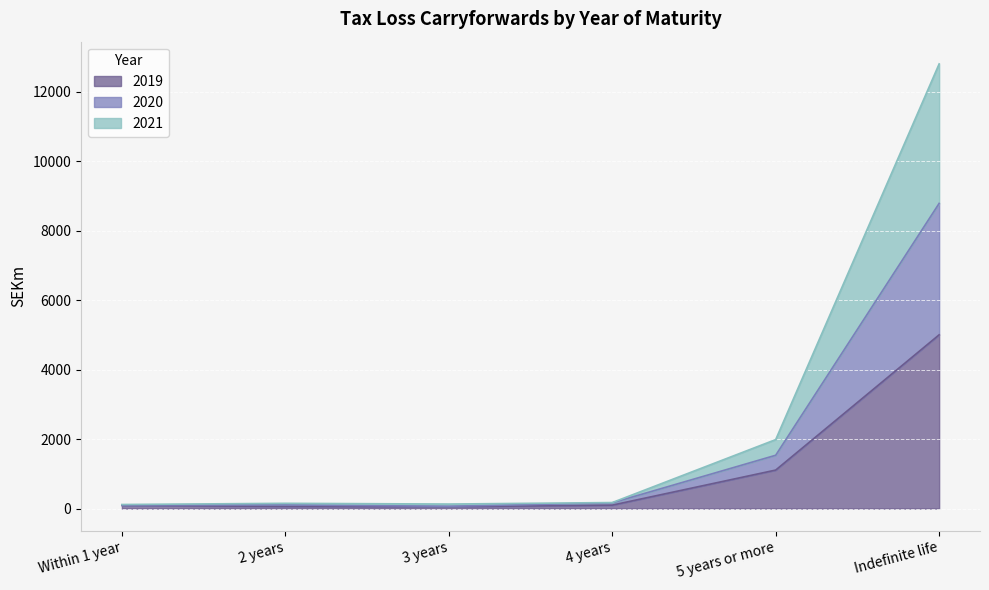

What are all the series names shown in the legend?

2019, 2020, 2021